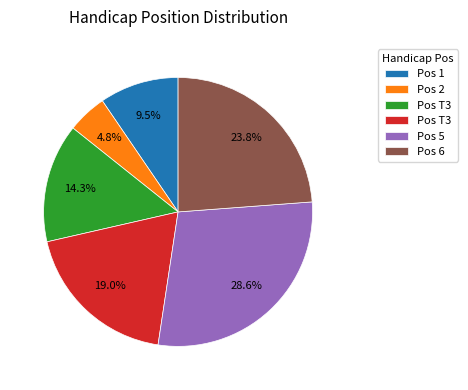

Does any single category account for the majority?

No